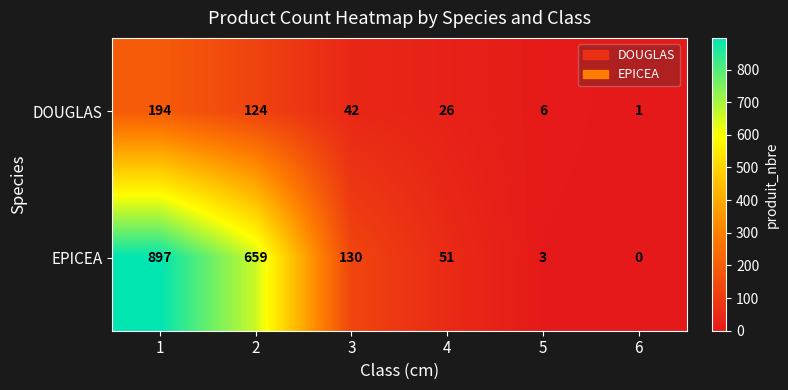

Reading left to right, transcribe all the data shown in this chart.

DOUGLAS: 194	124	42	26	6	1
EPICEA: 897	659	130	51	3	0